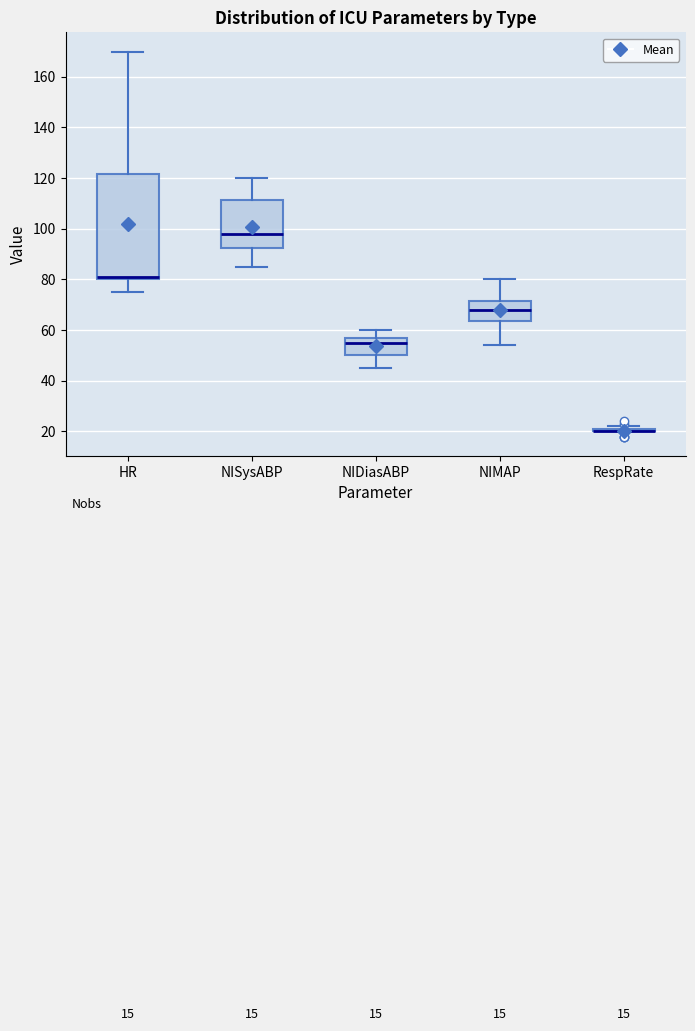

Reading left to right, transcribe this box plot: for each box, give where its median line is, the range the box spans, and where its two whiskers end, as read against the y-axis. The values are not printed on the chart, so give them approximately, as read against the axis.

HR: median 82, box 80 to 122, whiskers 76 to 170
NISysABP: median 98, box 92 to 112, whiskers 86 to 120
NIDiasABP: median 56, box 50 to 58, whiskers 46 to 60
NIMAP: median 68, box 64 to 72, whiskers 54 to 80
RespRate: box collapsed to a line at 20, whiskers 20 to 22